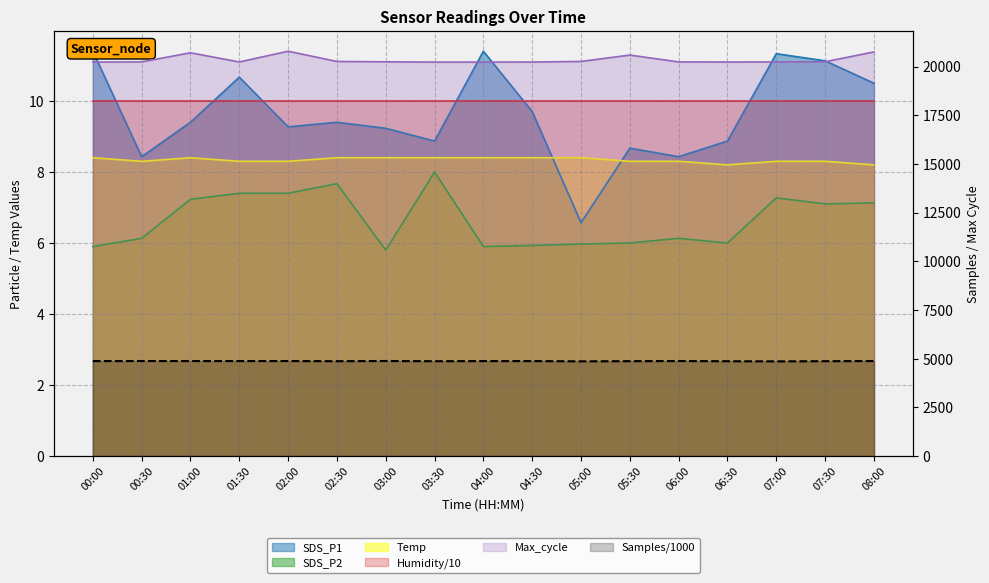

Which series has the largest total across all categories?

Max_cycle